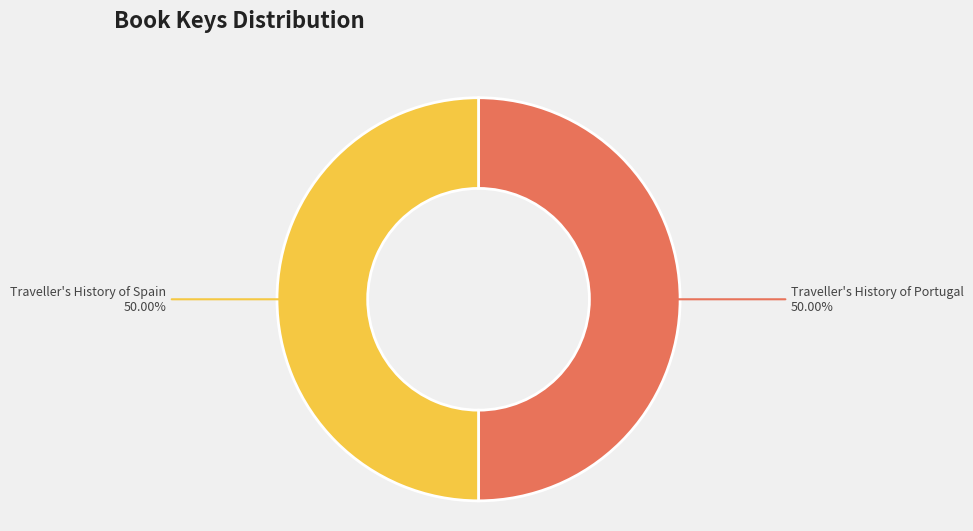

What is the ratio of the value at Traveller's History of Portugal to the value at Traveller's History of Spain?

1.0